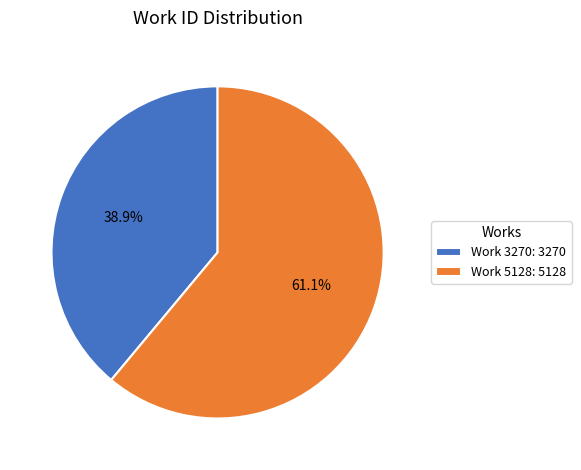

Which slice is the smallest?

Work 3270: 3270